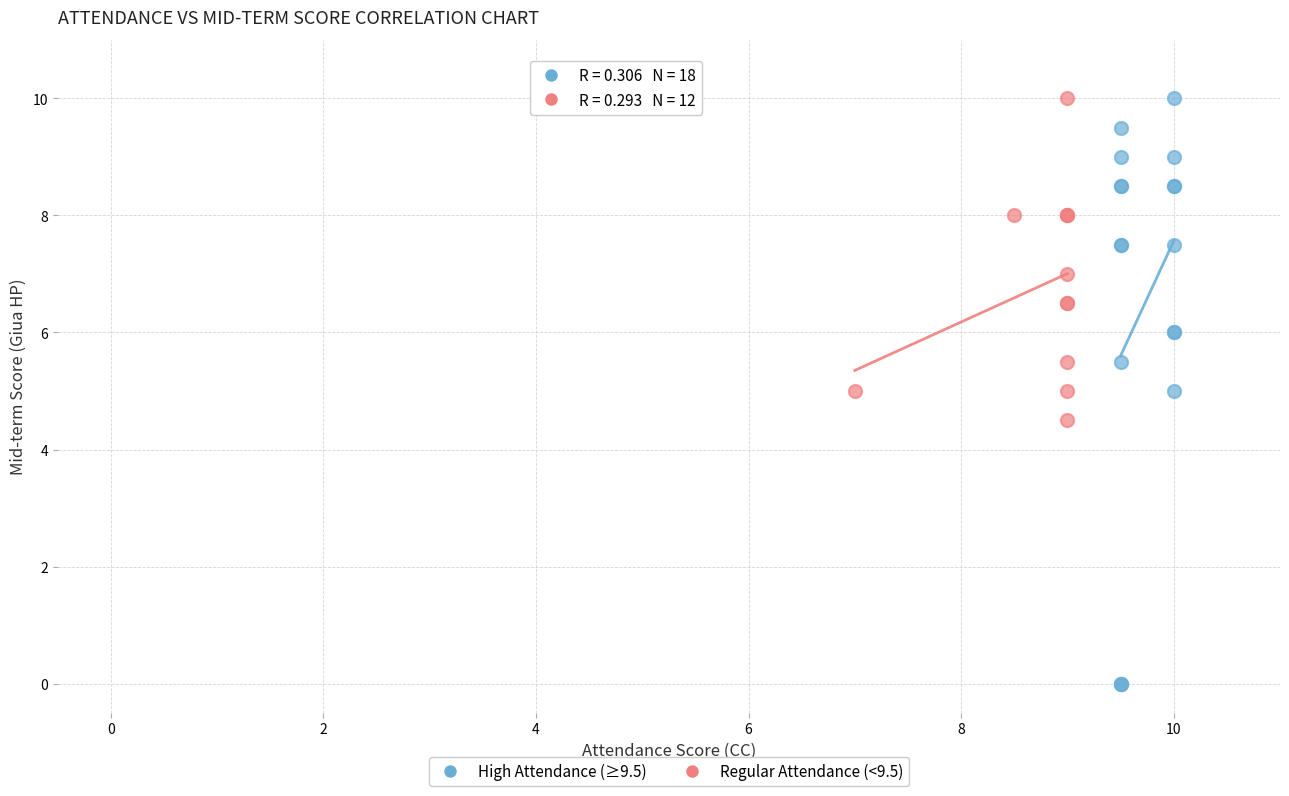

Which series contains the lowest Y value?

High Attendance (≥9.5)